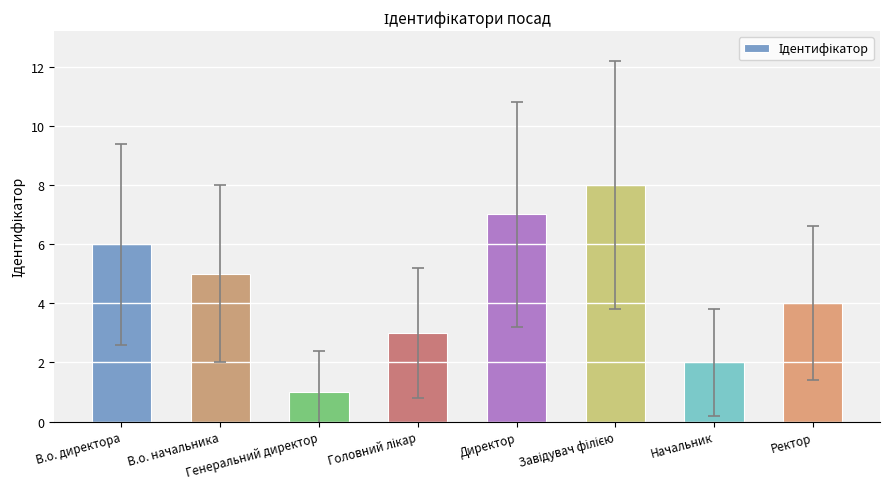

What is the smallest value displayed?

1